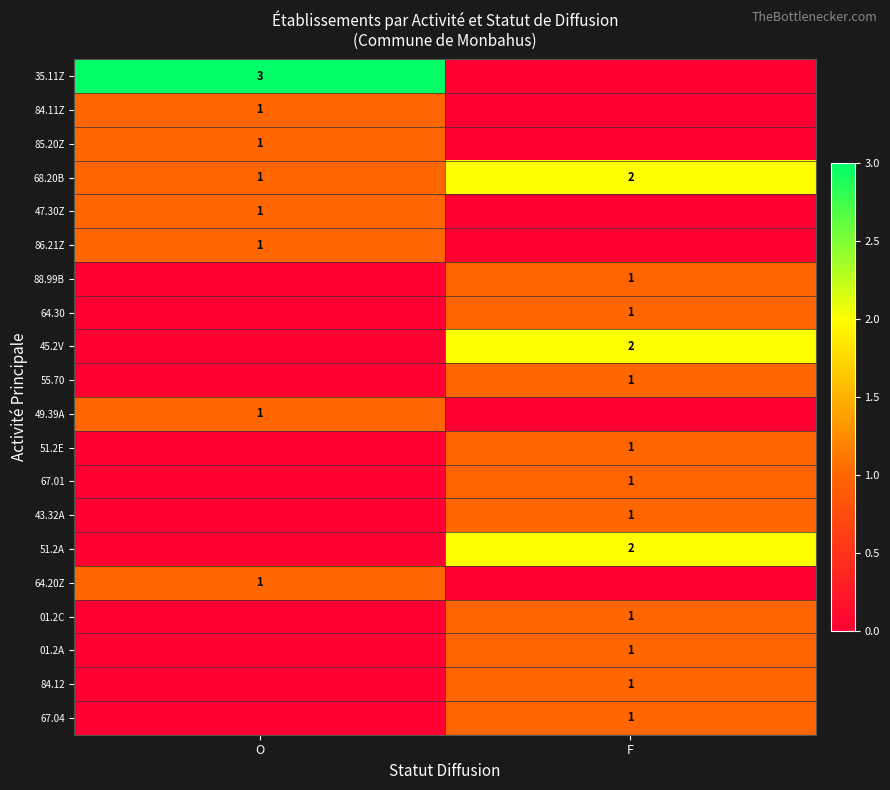

The 49.39A series shows 0 at O. True or false?

False